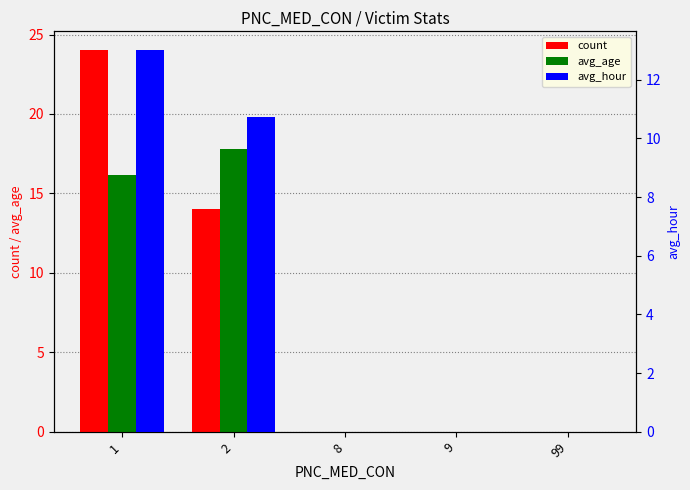

At which category is the sum across all series the highest?

1